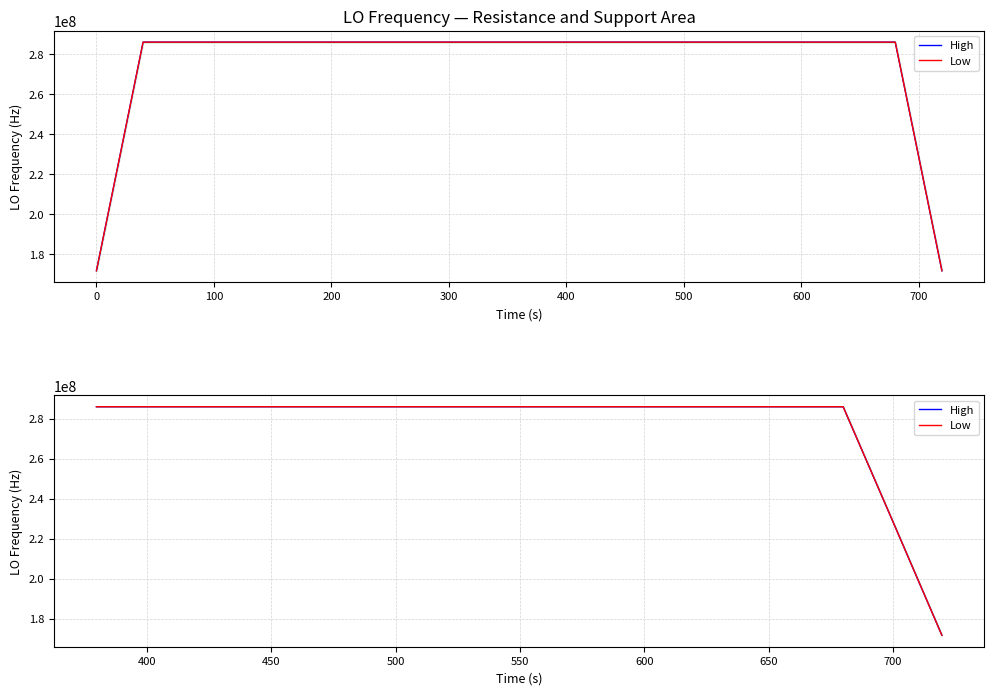

In Low, how many points are lower than both neighbors (excluding endpoints)?

4